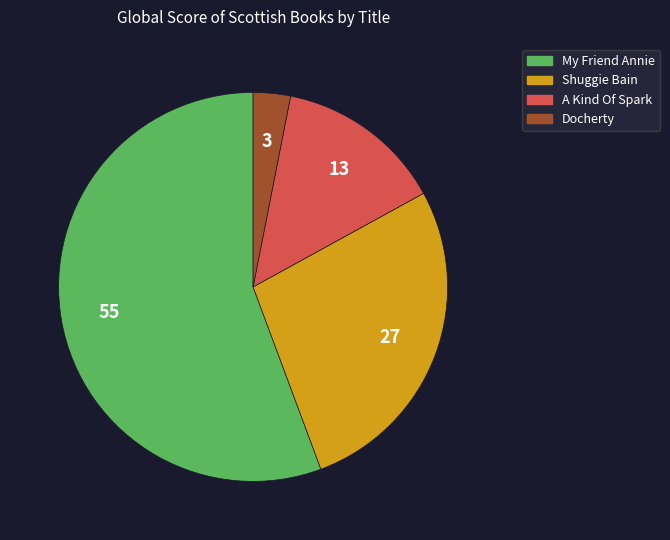

Which slice is the largest?

My Friend Annie